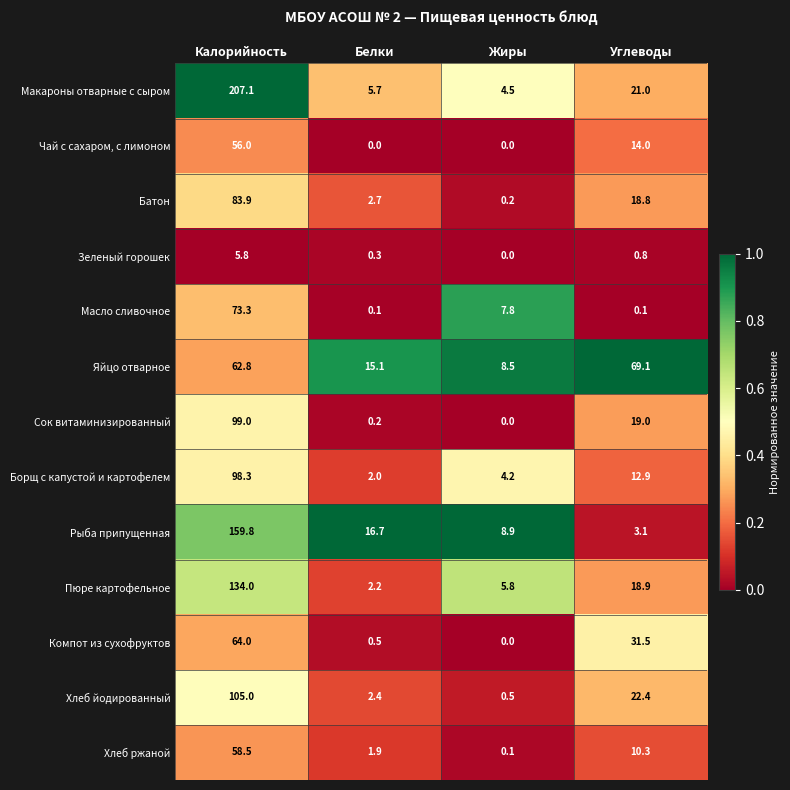

Between Белки and Углеводы, which series saw the biggest shift?

Яйцо отварное